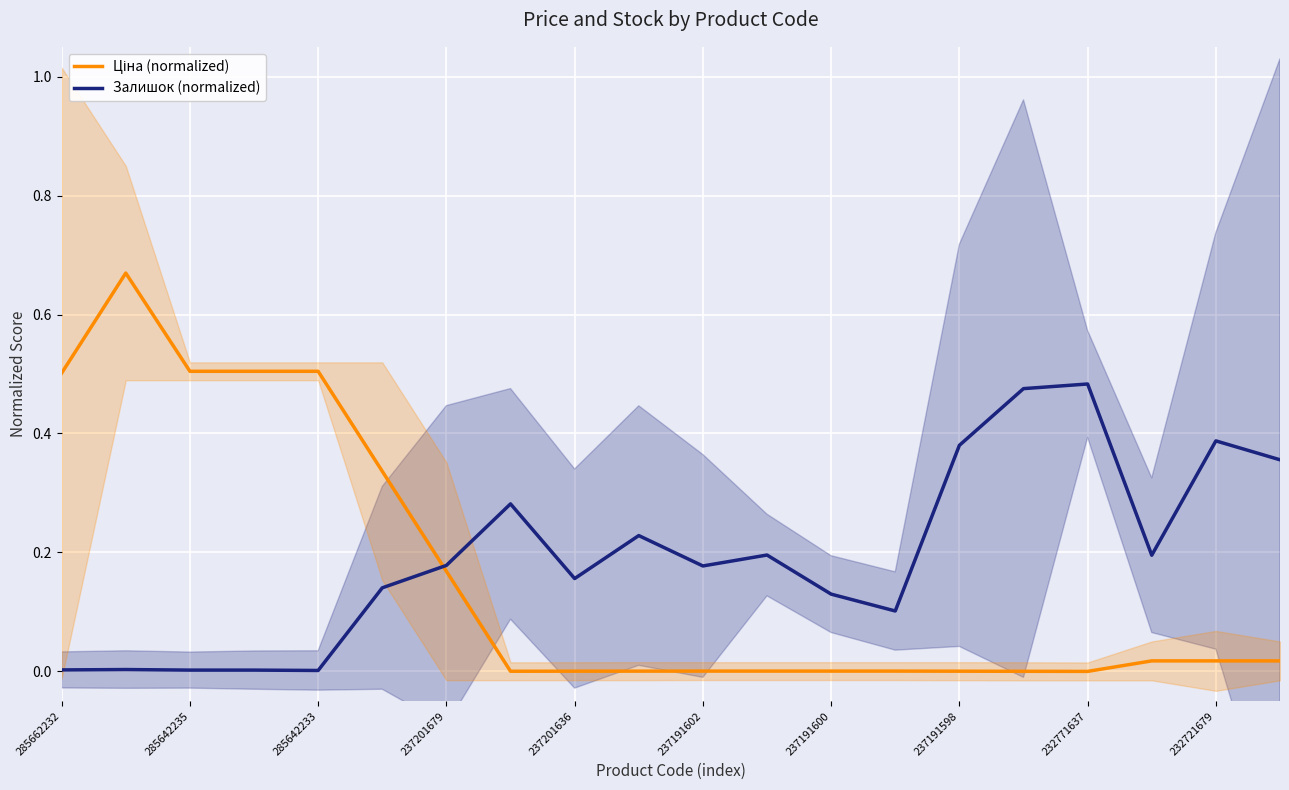

Is it true that Залишок (normalized) equals 0.0 at 285662232?

True